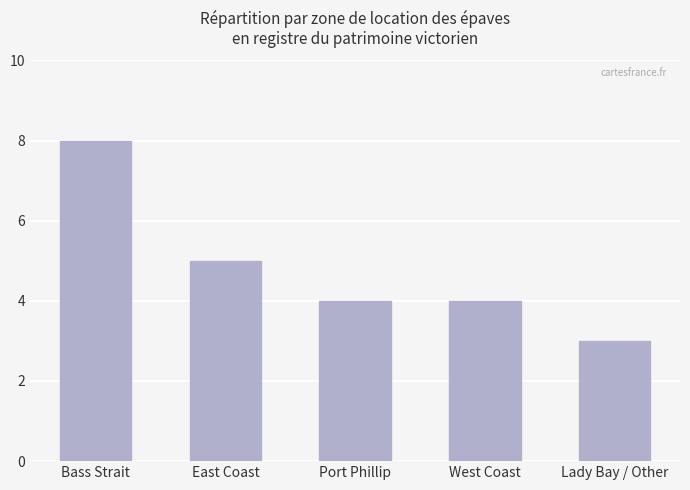

What is the sum of all values?

24